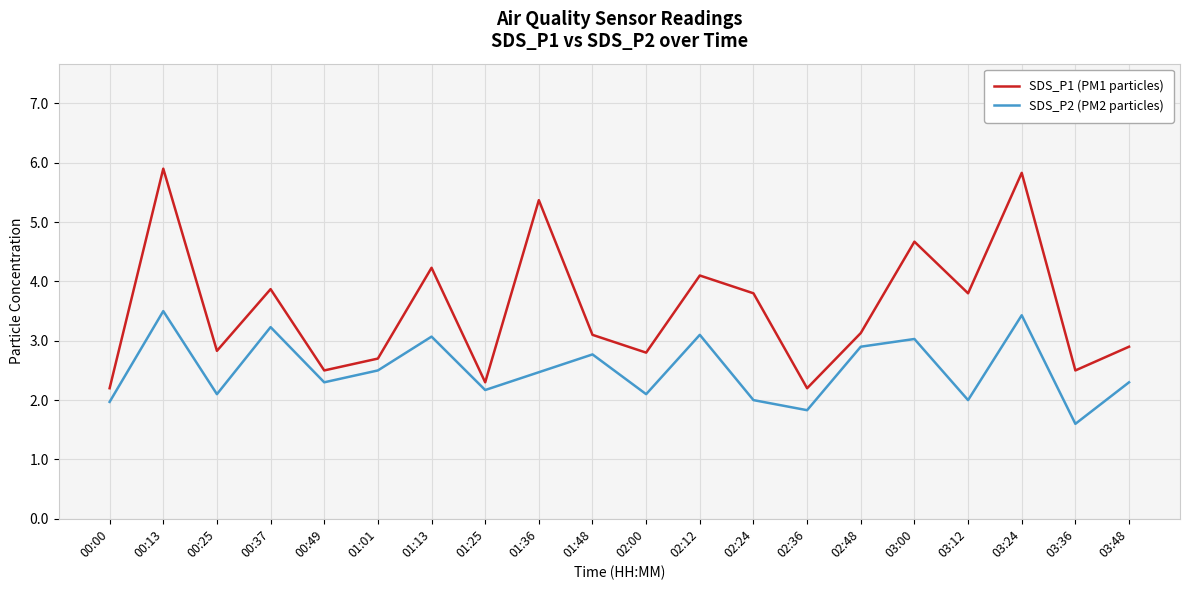

How many values in the SDS_P1 (PM1 particles) series exceed 3?

11